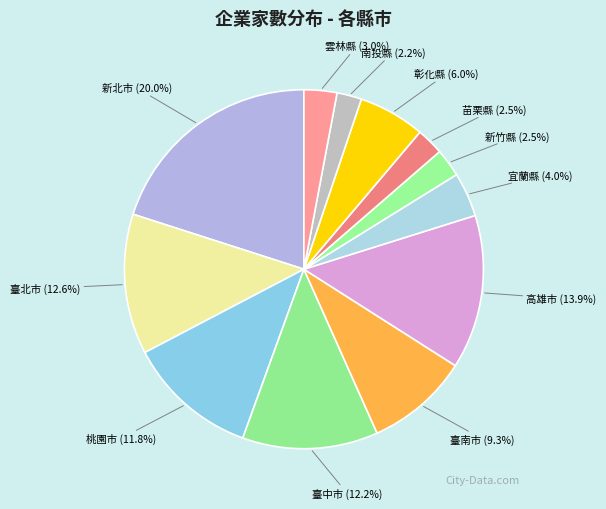

To the nearest percent, what is the difference between the largest and smallest slice percentages?

18%